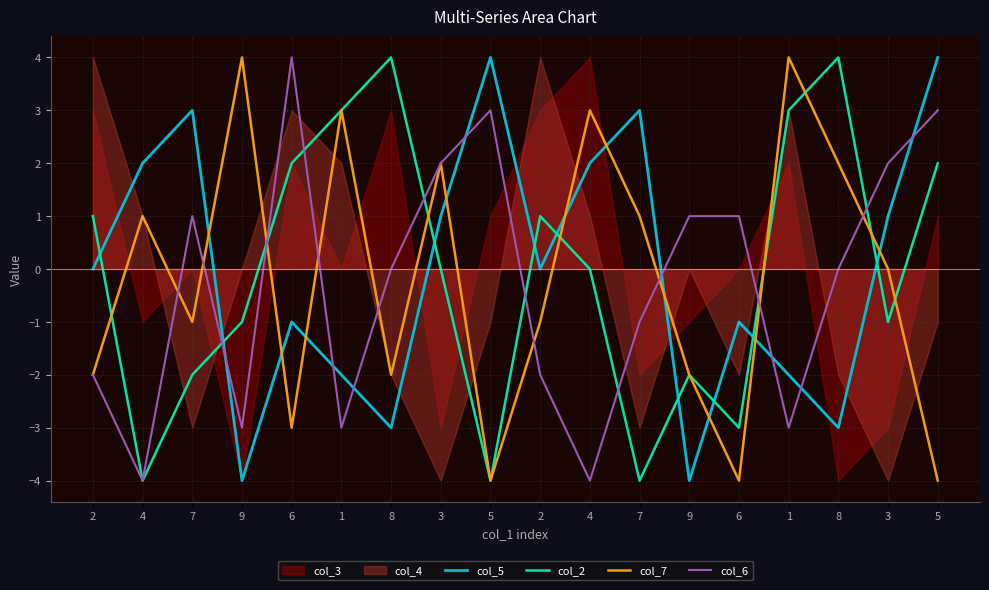

List the labels in order of col_5 value, smallest first.

9, 9, 8, 8, 1, 1, 6, 6, 2, 2, 3, 3, 4, 4, 7, 7, 5, 5